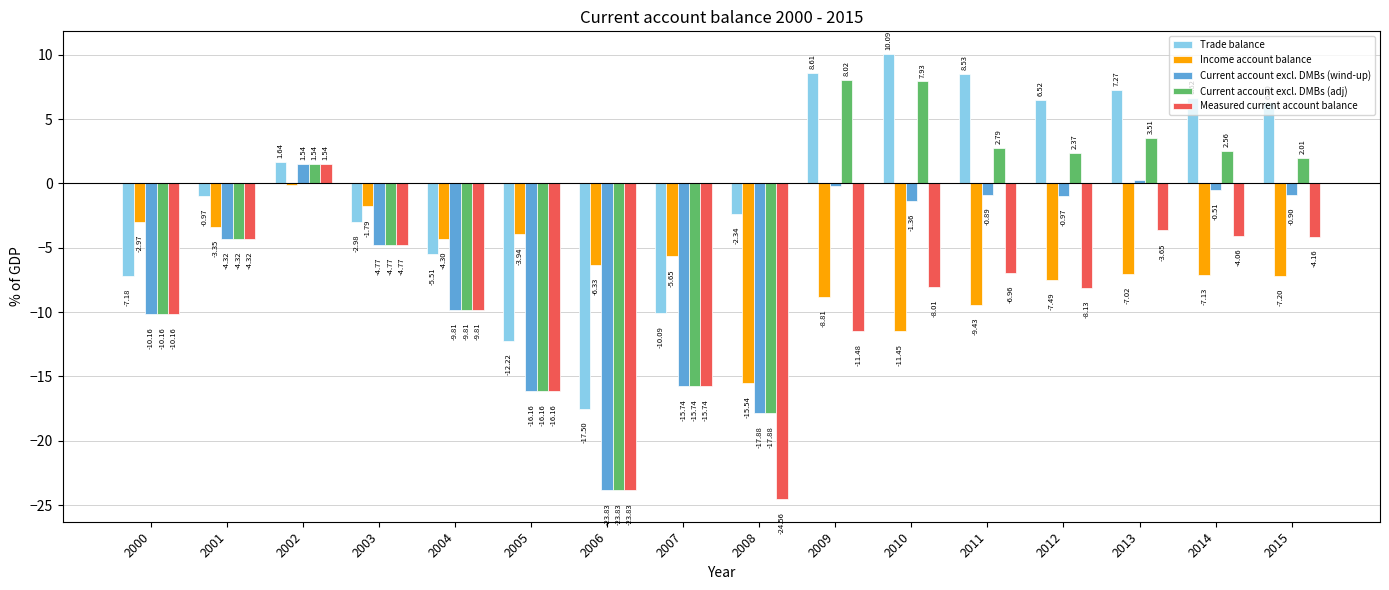

At which label does Current account excl. DMBs (wind-up) first exceed -1?

2002